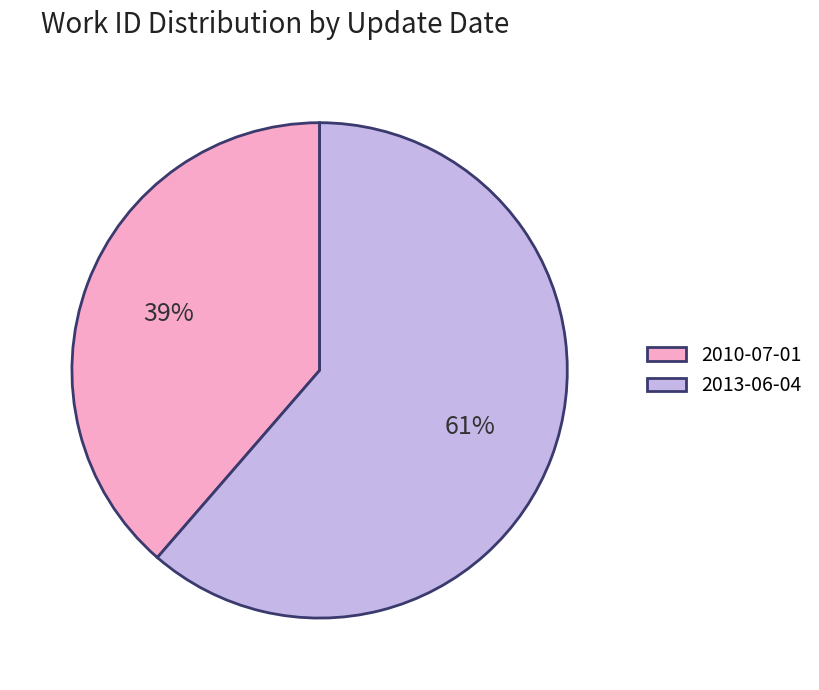

To the nearest percent, what portion does 2010-07-01 represent?

39%